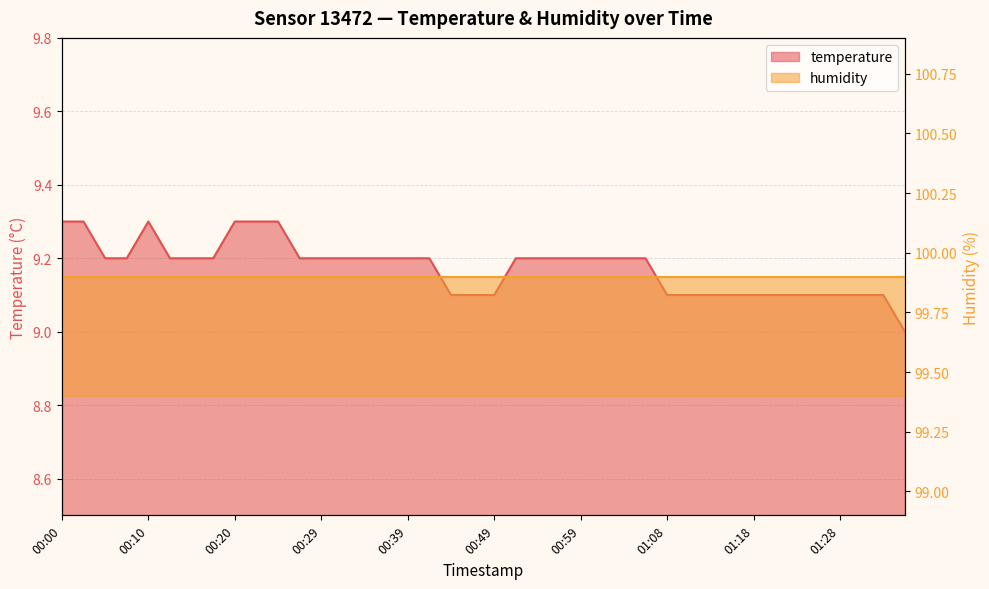

Count the values in the range 9 to 10.

40